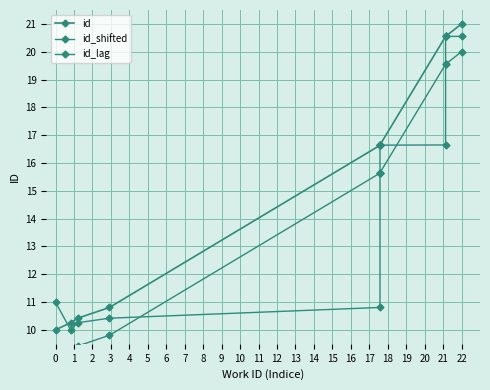

Read the id_shifted value at 5.

15.6